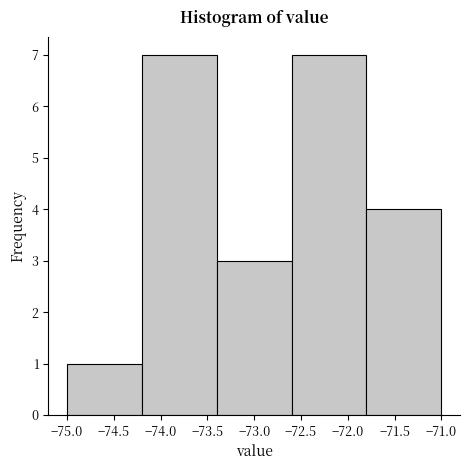

Reading left to right, list every bar in this chart as the range it spans on the x-axis followed by its height. The values are not printed on the chart, so give them approximately, as read against the axis.

-75.0 to -74.2: 1
-74.2 to -73.4: 7
-73.4 to -72.6: 3
-72.6 to -71.8: 7
-71.8 to -71.0: 4